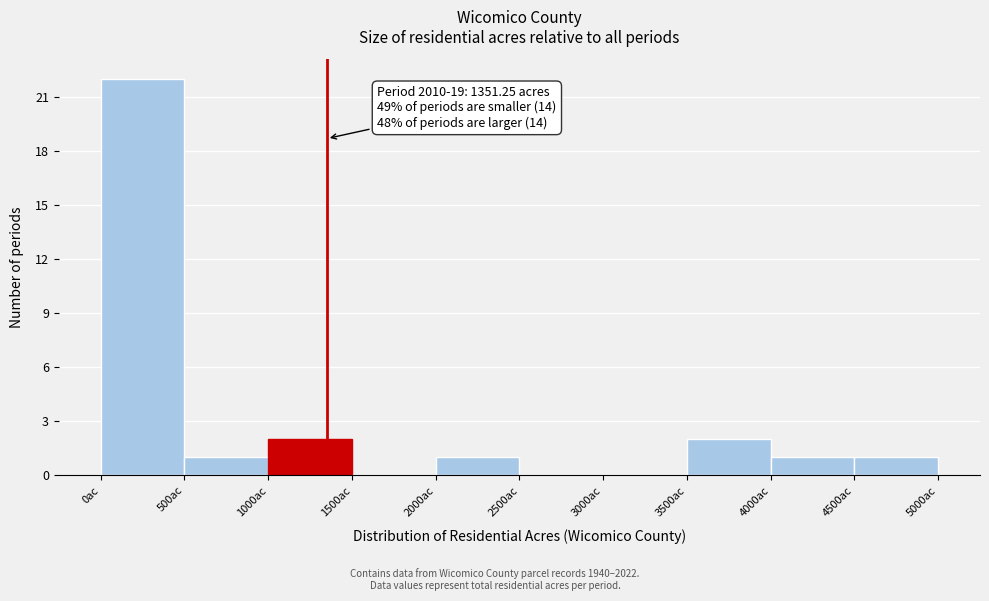

Which range on the x-axis has the tallest bar?

0 to 500